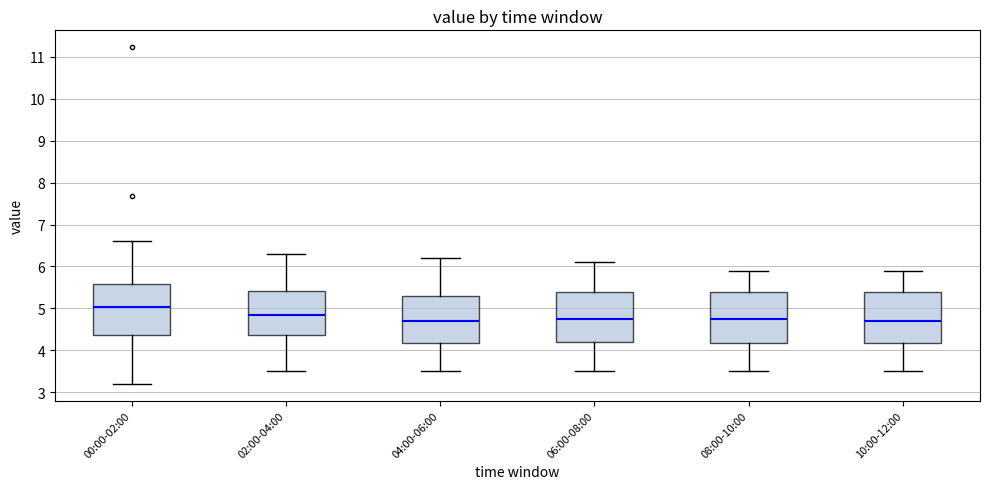

Where does the upper whisker of the box for 04:00-06:00 end on the y-axis? The values are not printed on the chart, so give them approximately, as read against the axis.

6.2